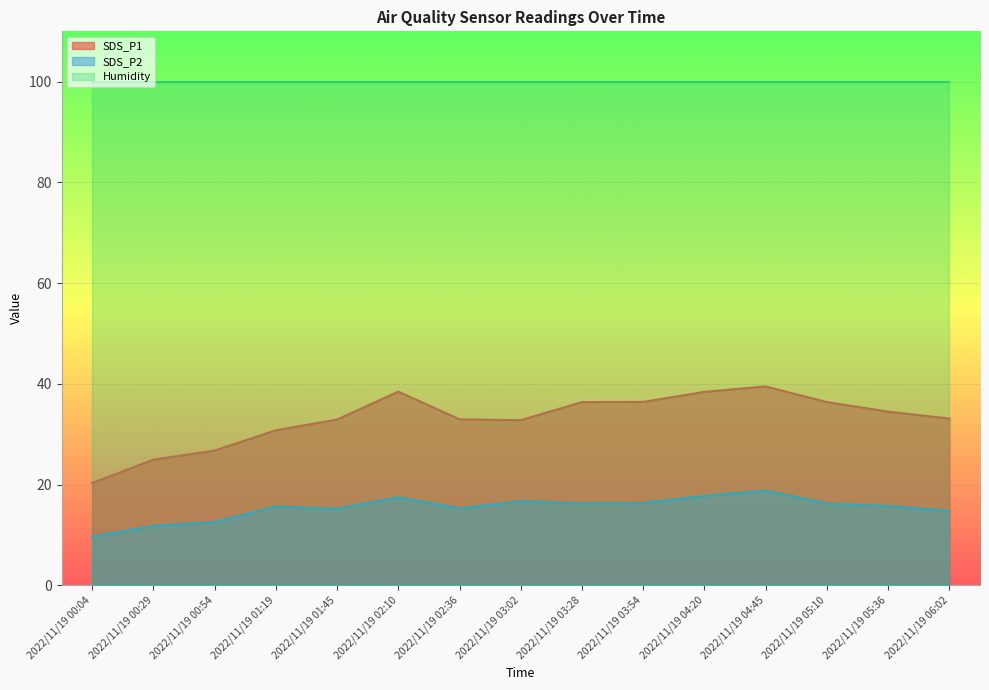

At 2022/11/19 03:54, list the series in order from smallest to largest.

SDS_P2, SDS_P1, Humidity